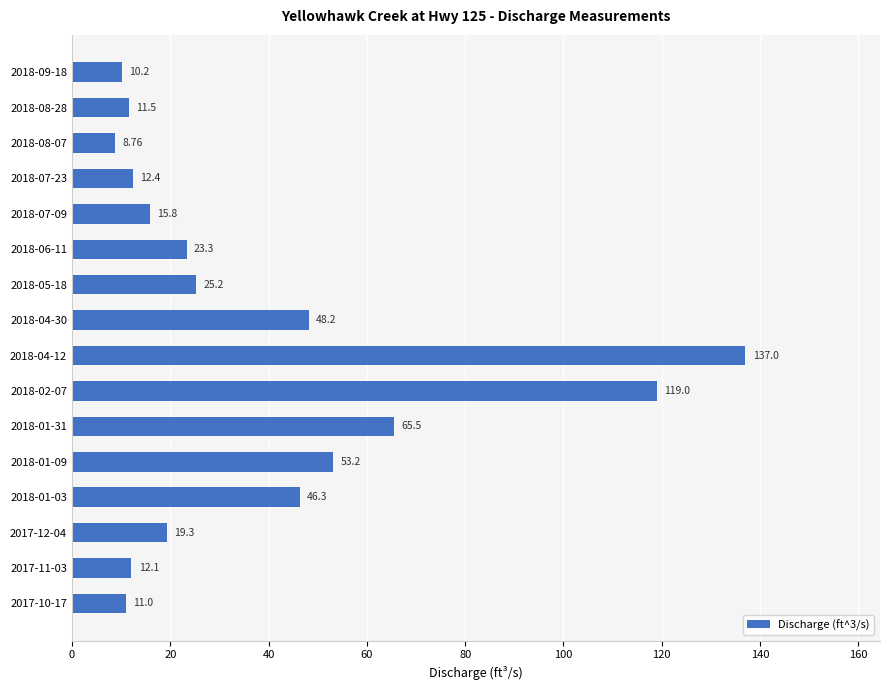

Rank the categories by value from lowest to highest.

2018-08-07, 2018-09-18, 2017-10-17, 2018-08-28, 2017-11-03, 2018-07-23, 2018-07-09, 2017-12-04, 2018-06-11, 2018-05-18, 2018-01-03, 2018-04-30, 2018-01-09, 2018-01-31, 2018-02-07, 2018-04-12